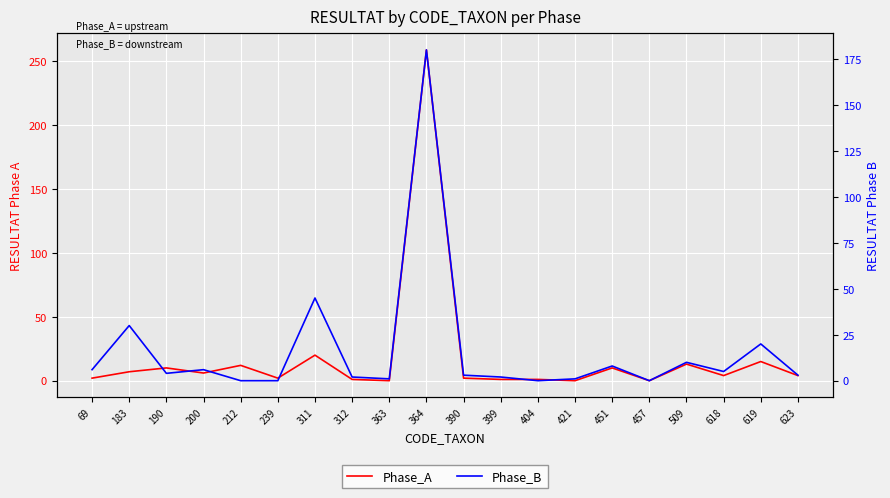

What is the value of the Phase_B point at the 10th from the left?

180